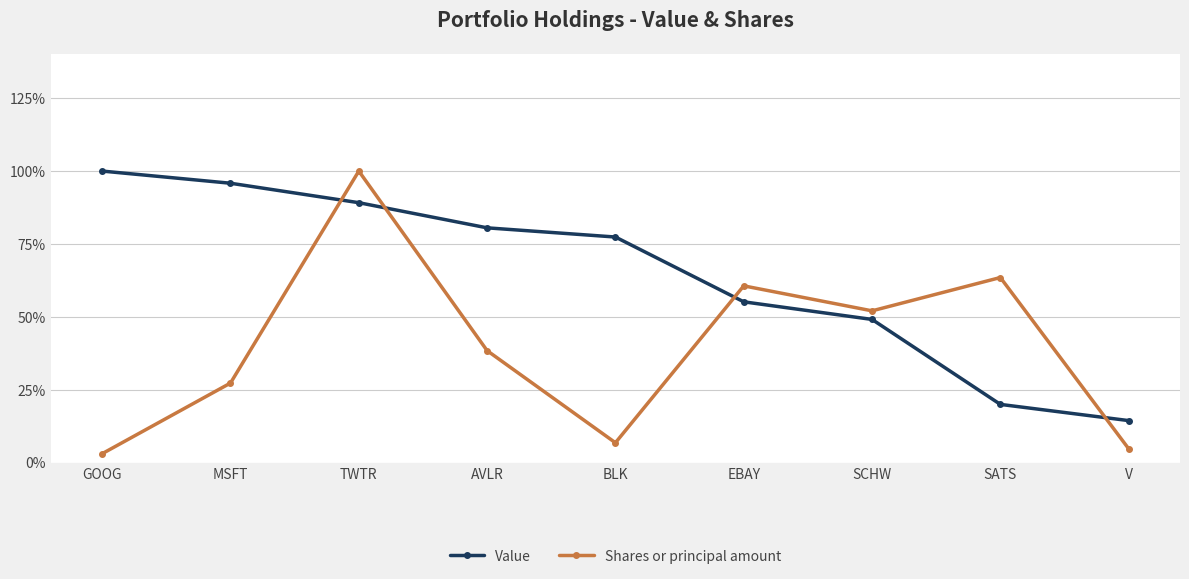

What are all the series names shown in the legend?

Value, Shares or principal amount